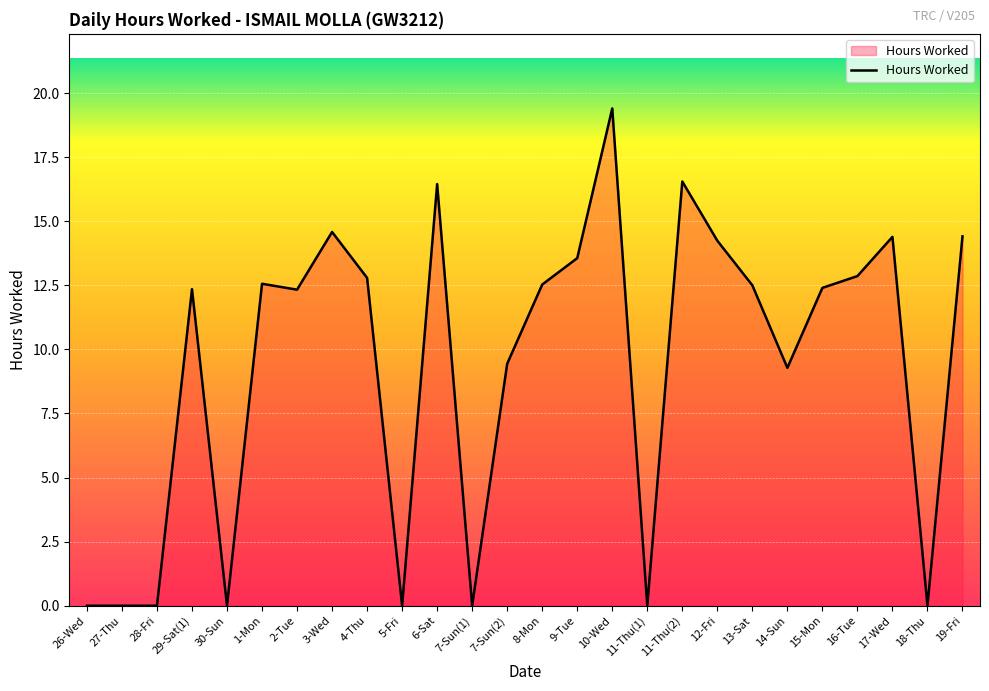

Which category has the highest value across all series?

10-Wed